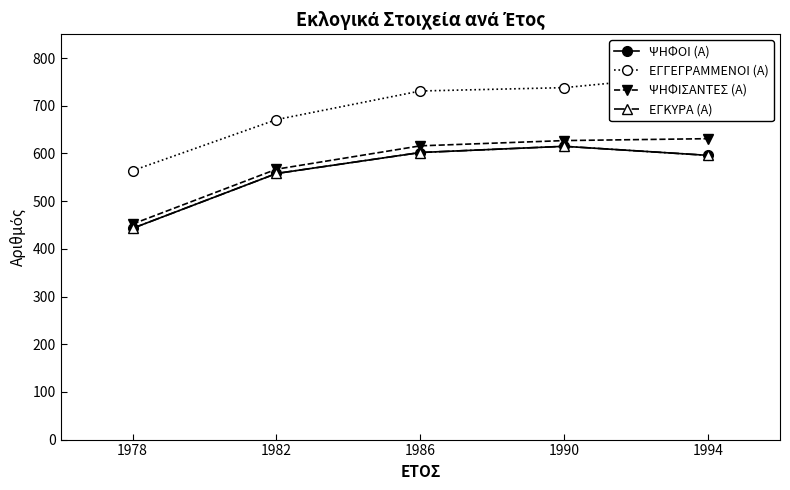

What is the maximum value shown in the chart?

767